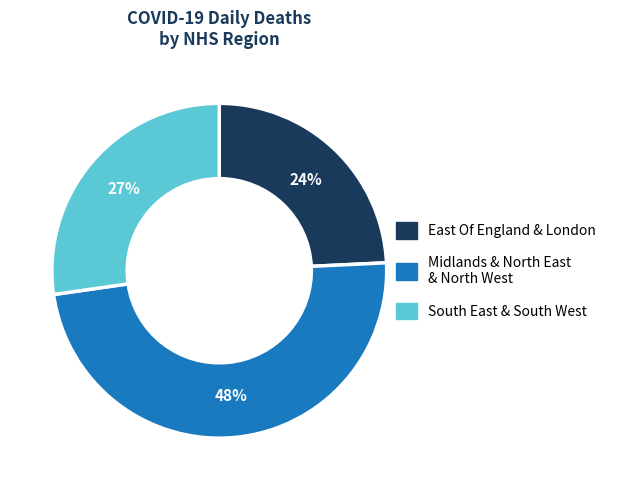

Does any single category account for the majority?

No